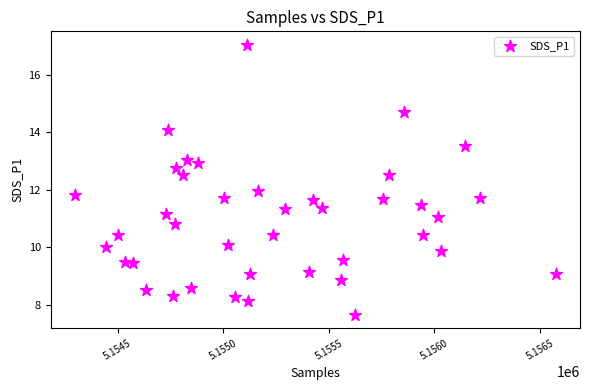

What is the range of Y values (max minus min)?

9.4